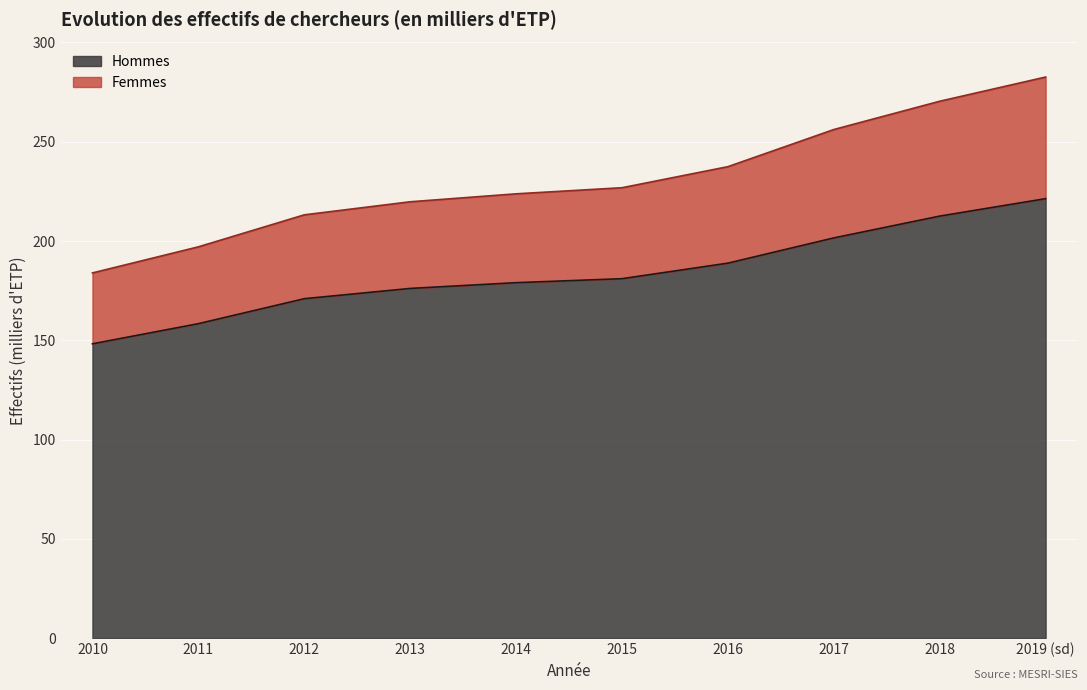

Does the chart display data point markers on the line(s)?

No